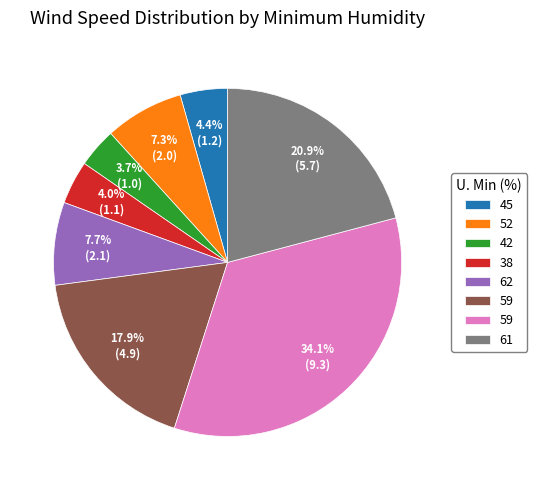

Is there a majority slice in this chart?

No